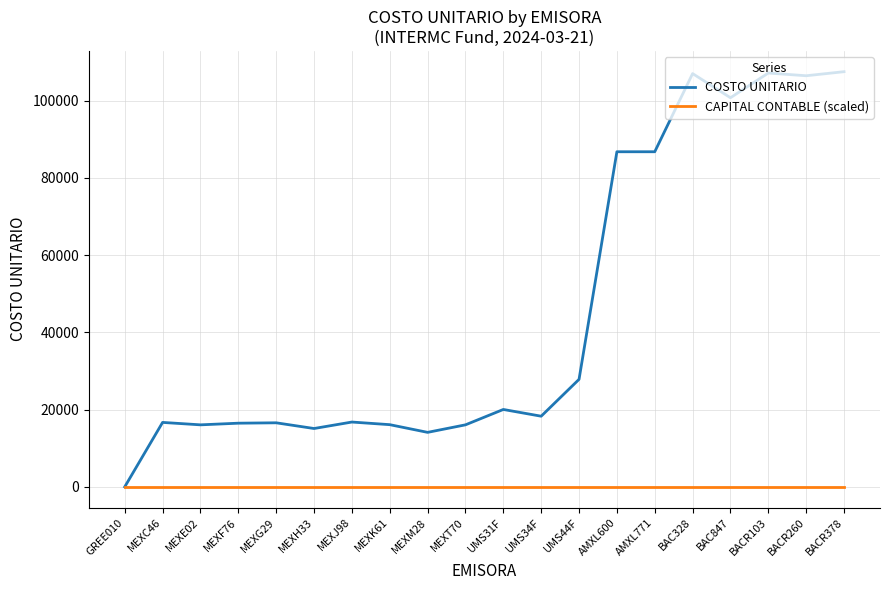

What is the total value across all series at BAC328?

107026.9